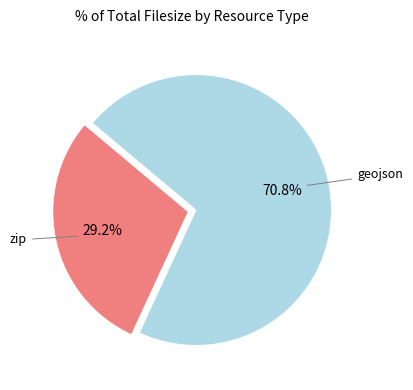

Does any single category account for the majority?

Yes